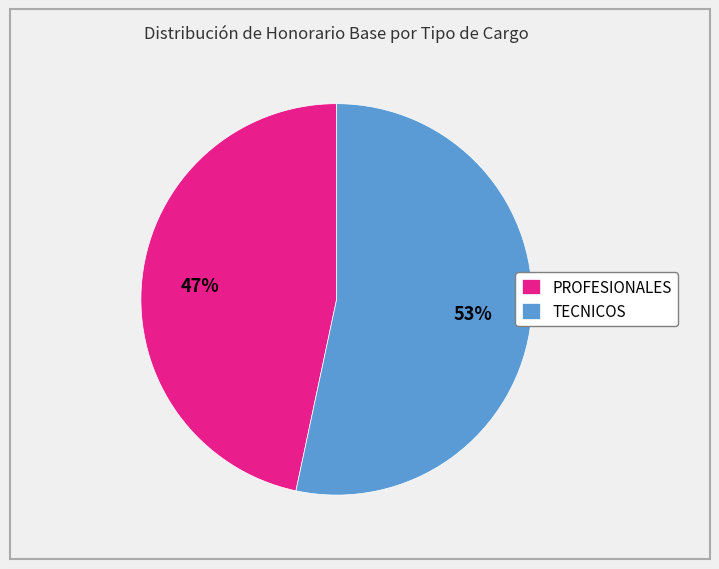

Is it true that PROFESIONALES is 39% of the pie?

False